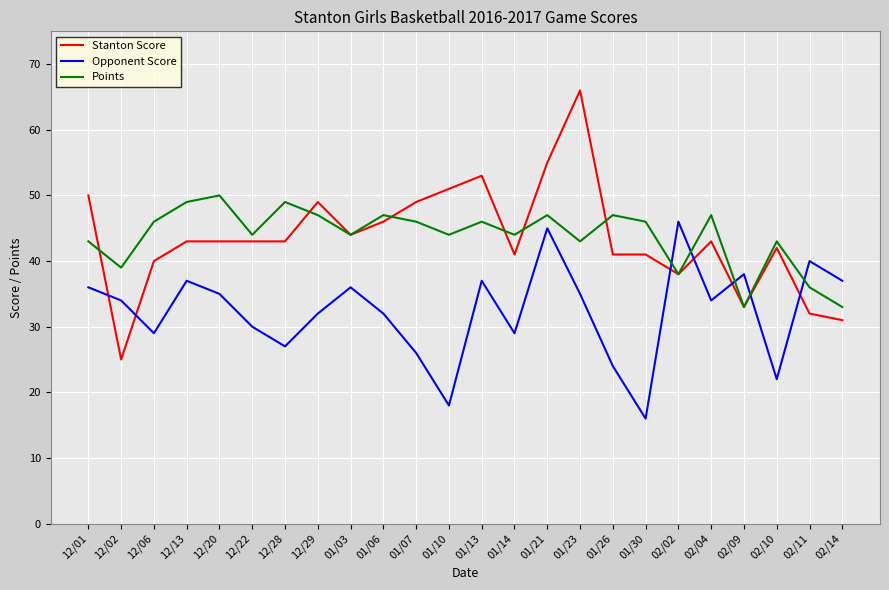

Reading left to right, what are all the values shown in this chart?

Stanton Score: 12/01=50	12/02=25	12/06=40	12/13=43	12/20=43	12/22=43	12/28=43	12/29=49	01/03=44	01/06=46	01/07=49	01/10=51	01/13=53	01/14=41	01/21=55	01/23=66	01/26=41	01/30=41	02/02=38	02/04=43	02/09=33	02/10=42	02/11=32	02/14=31
Opponent Score: 12/01=36	12/02=34	12/06=29	12/13=37	12/20=35	12/22=30	12/28=27	12/29=32	01/03=36	01/06=32	01/07=26	01/10=18	01/13=37	01/14=29	01/21=45	01/23=35	01/26=24	01/30=16	02/02=46	02/04=34	02/09=38	02/10=22	02/11=40	02/14=37
Points: 12/01=43	12/02=39	12/06=46	12/13=49	12/20=50	12/22=44	12/28=49	12/29=47	01/03=44	01/06=47	01/07=46	01/10=44	01/13=46	01/14=44	01/21=47	01/23=43	01/26=47	01/30=46	02/02=38	02/04=47	02/09=33	02/10=43	02/11=36	02/14=33